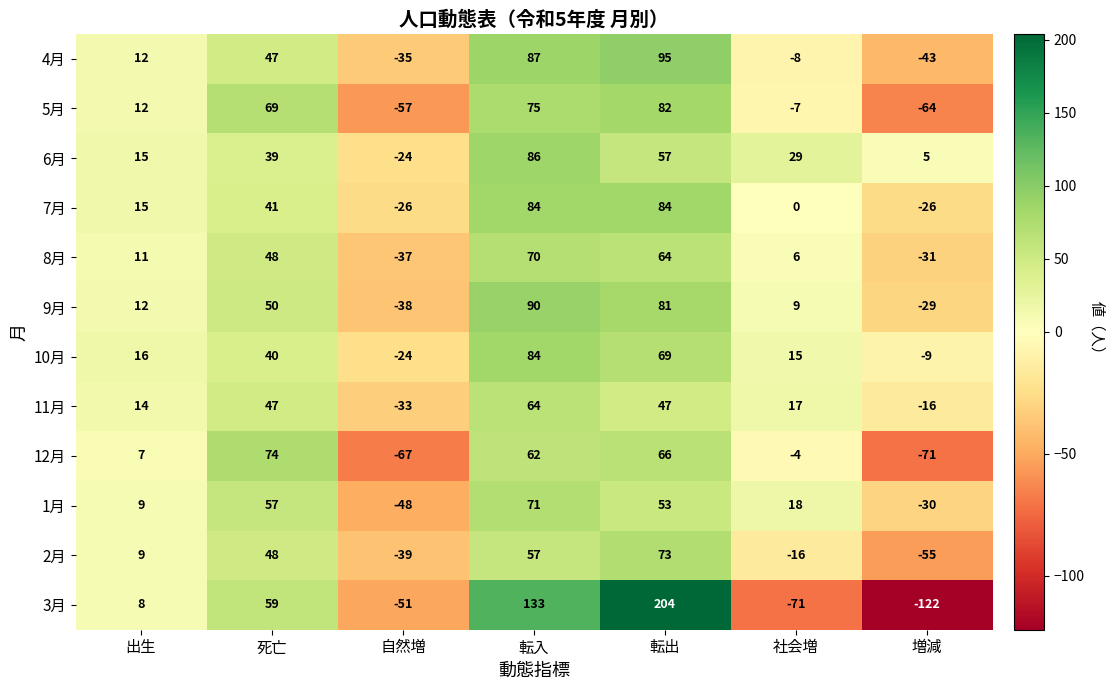

How many values in 2月 are above zero?

4